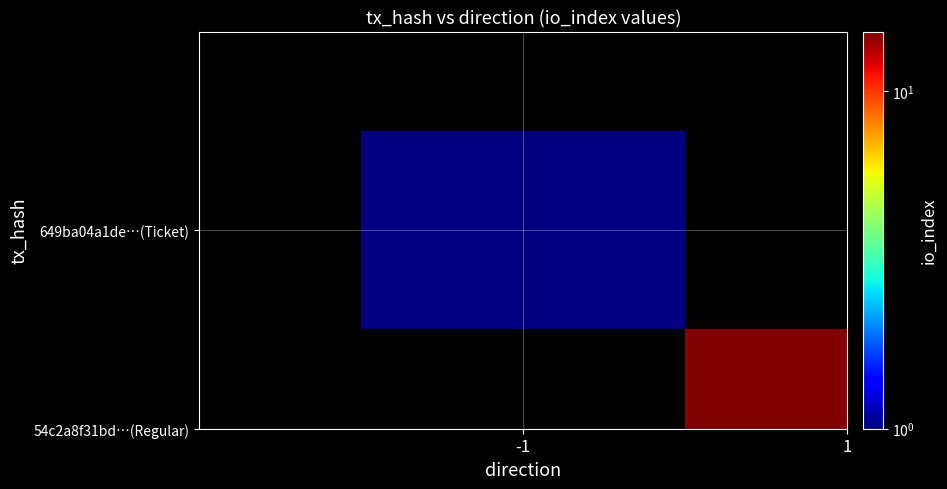

How many series are shown in this chart?

2